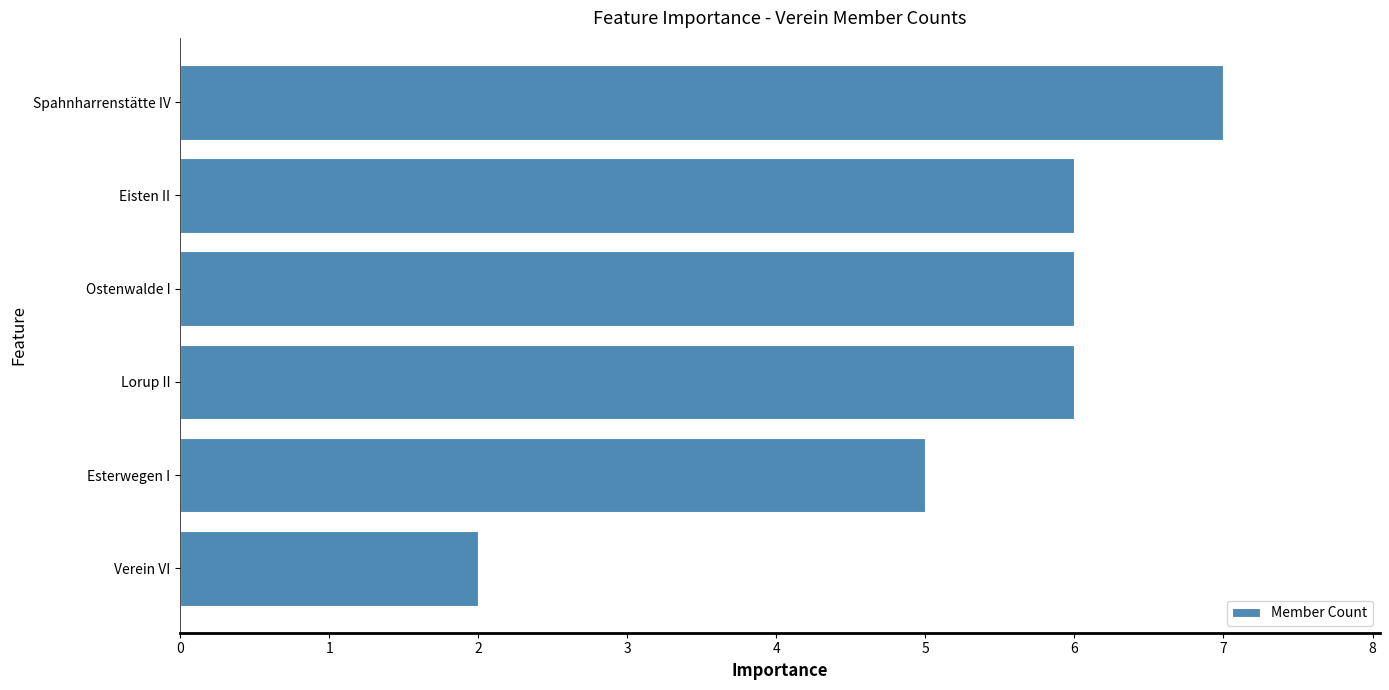

Reading top to bottom, list all the values displayed in this chart.

7	6	6	6	5	2